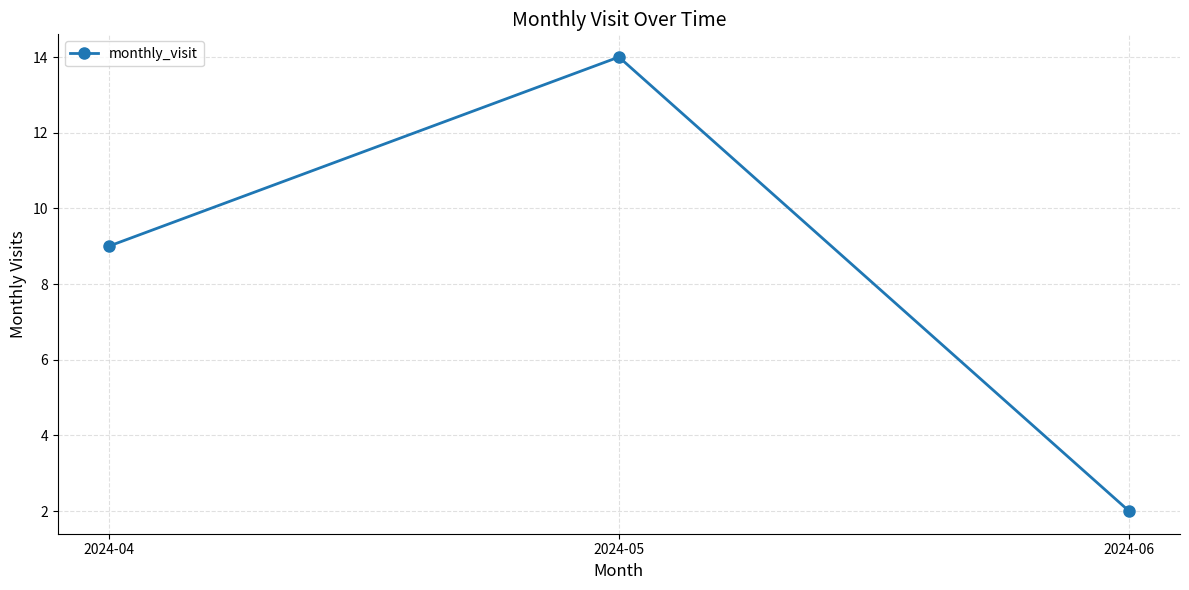

At which category does the chart reach its peak across all series?

2024-05